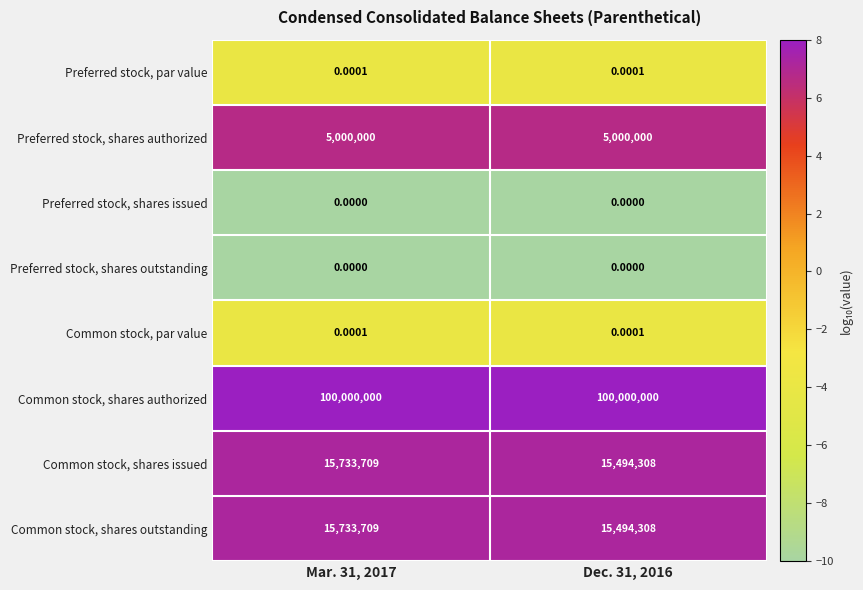

Which series has the largest total across all categories?

Common stock, shares authorized